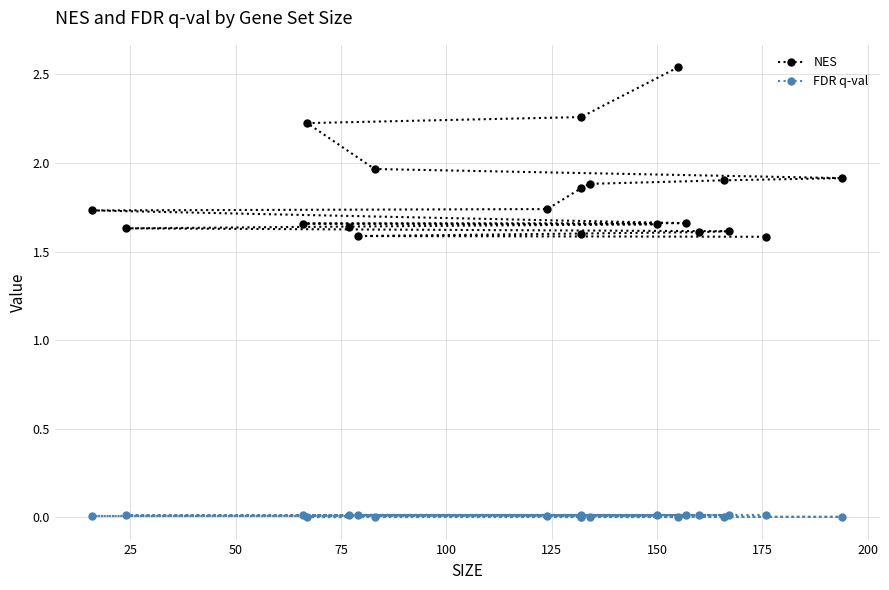

What is the average value of the NES series?

1.8